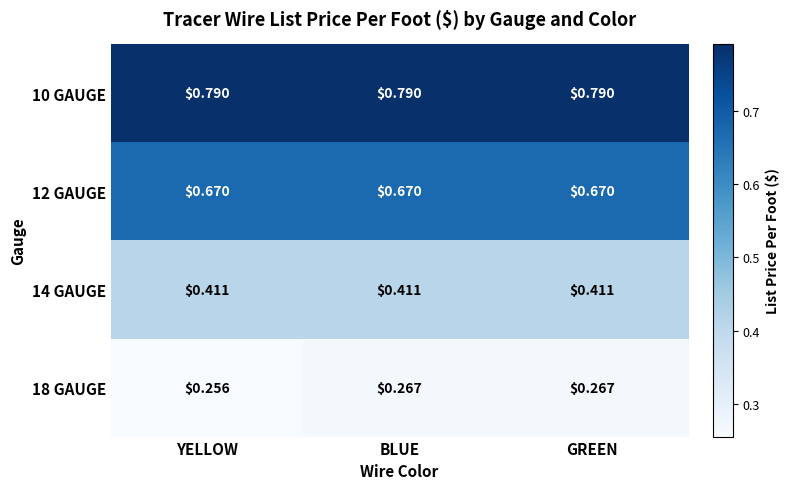

How many series are shown in this chart?

4